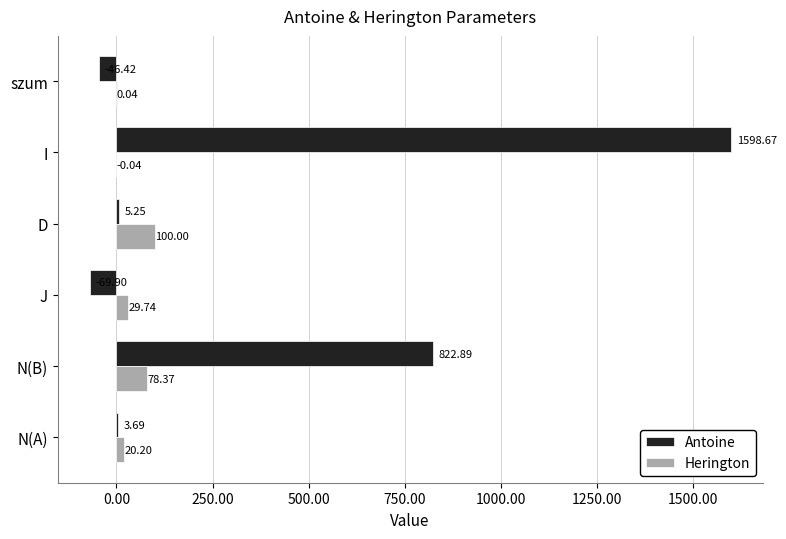

What is the sum of the Antoine values at D and szum?

-41.2